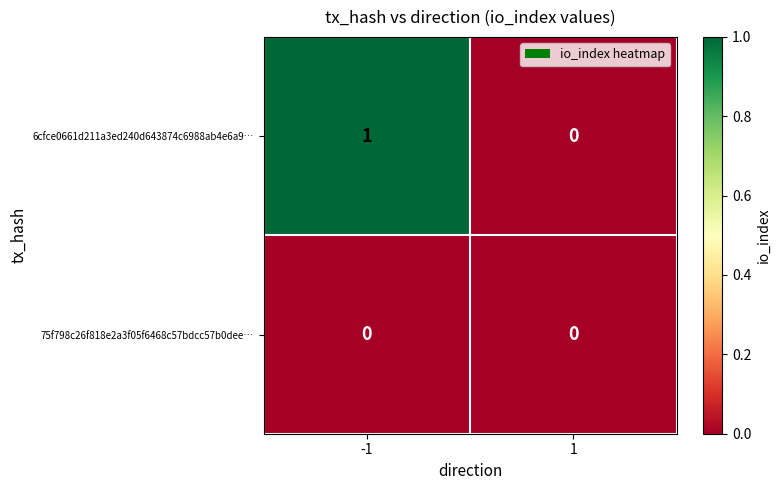

Rank the series by their average value, from lowest to highest.

75f798c26f818e2a3f05f6468c57bdcc57b0dee…, 6cfce0661d211a3ed240d643874c6988ab4e6a9…